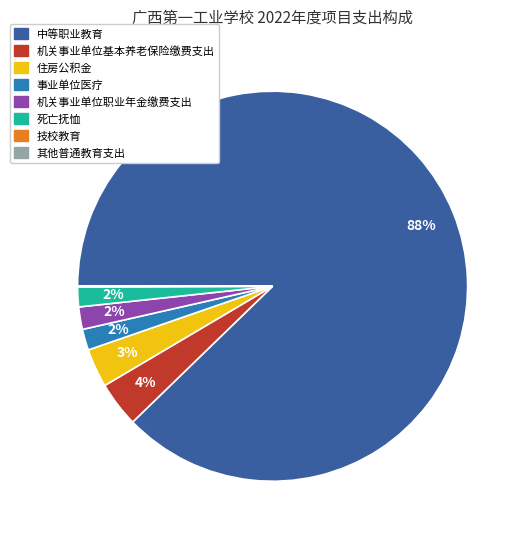

Is it true that 机关事业单位基本养老保险缴费支出 is 4% of the pie?

True